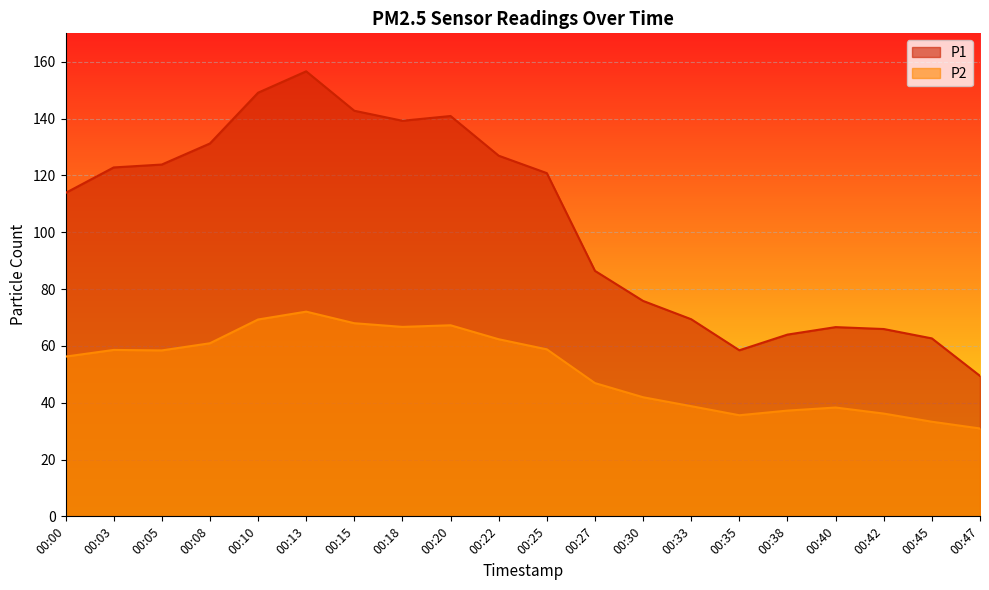

The P1 series shows 123.8 at 00:05. True or false?

True